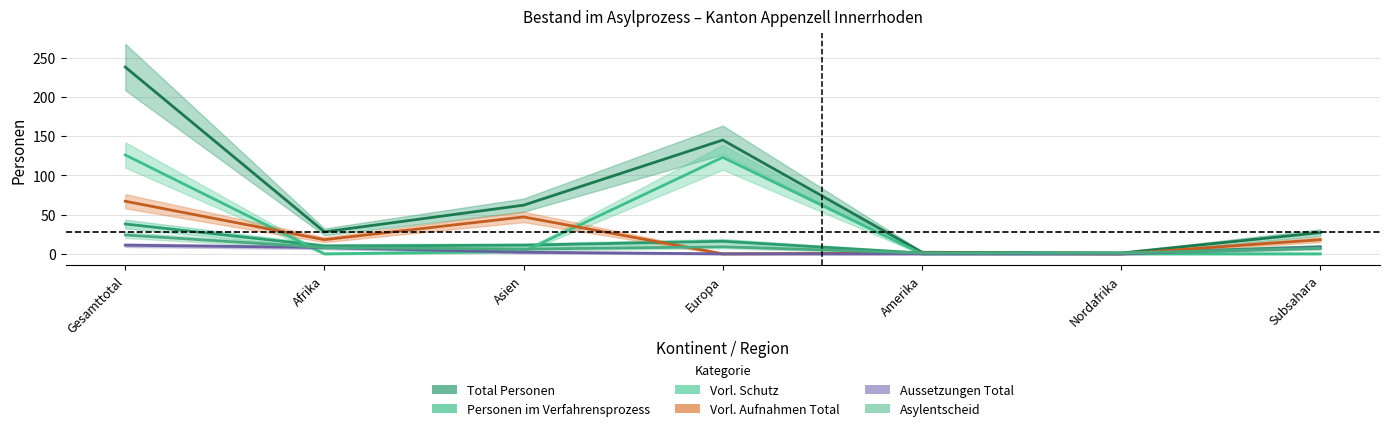

At which category is the sum across all series the highest?

Gesamttotal